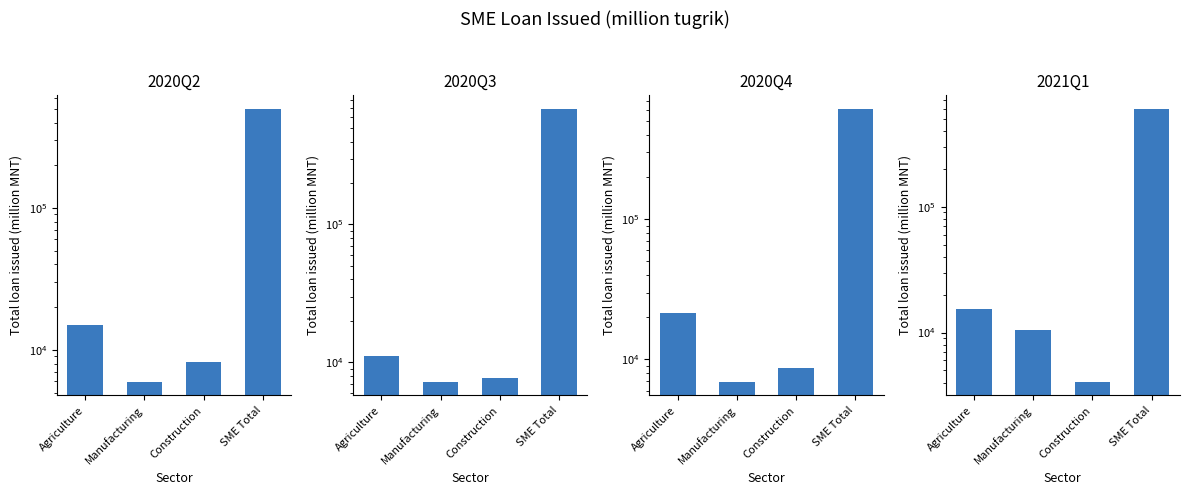

List the series in order of their peak value, lowest first.

2020Q2, 2021Q1, 2020Q4, 2020Q3